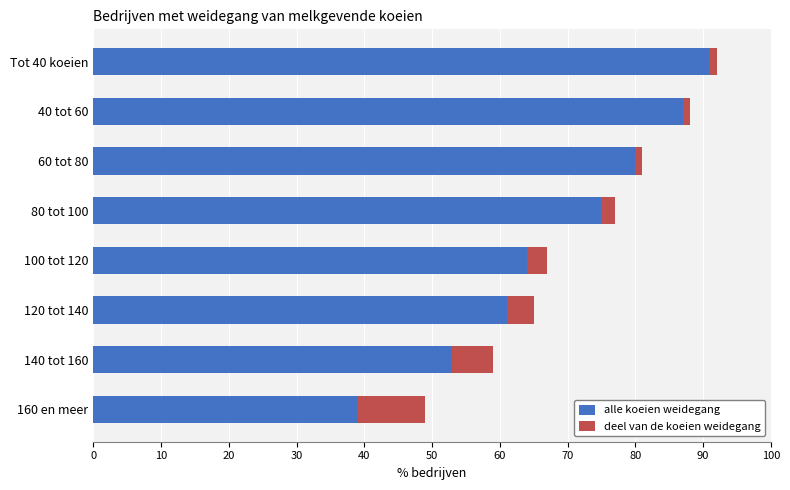

What is the sum of all alle koeien weidegang values?

550